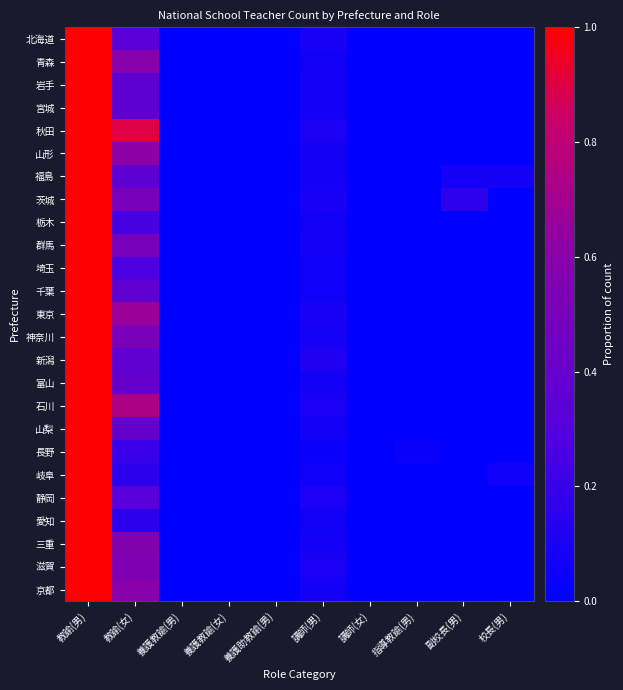

Count the number of data series in this chart.

25